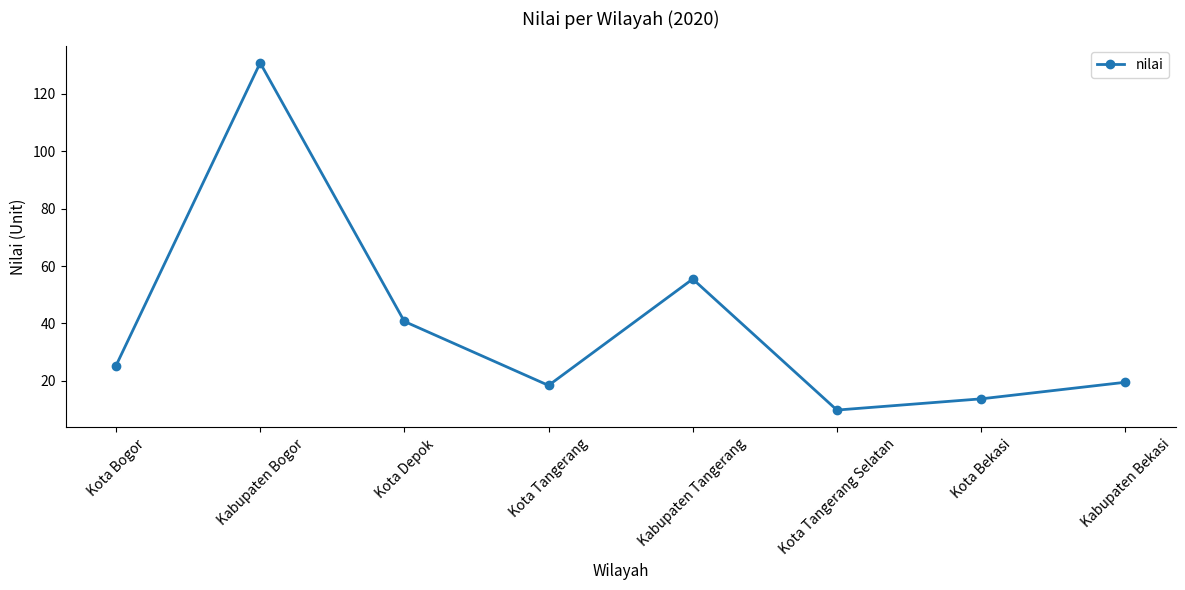

How many points are lower than both their immediate neighbors (excluding endpoints)?

2